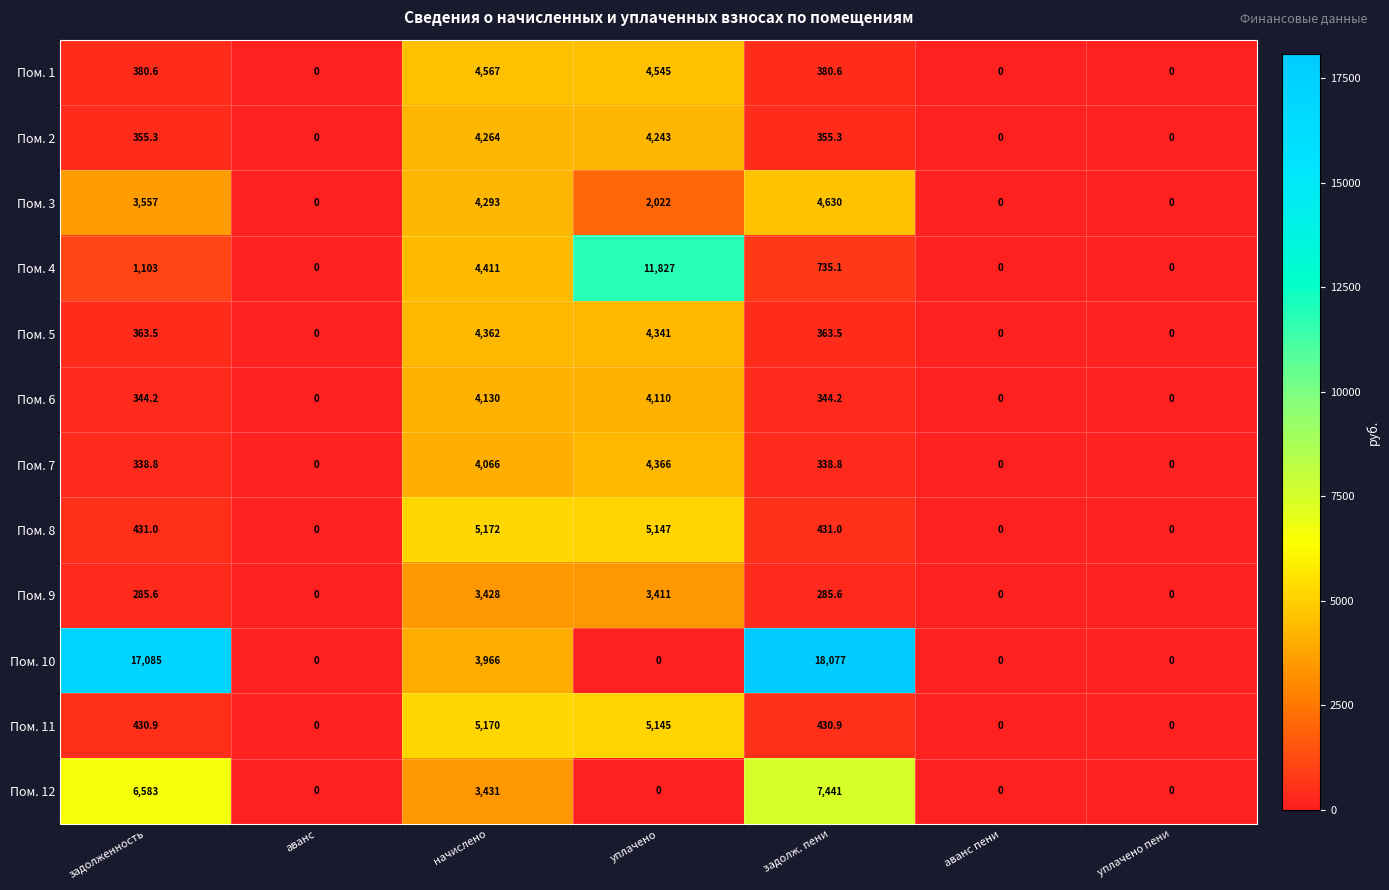

Which series changed the most between уплачено and задолж. пени?

Пом. 10